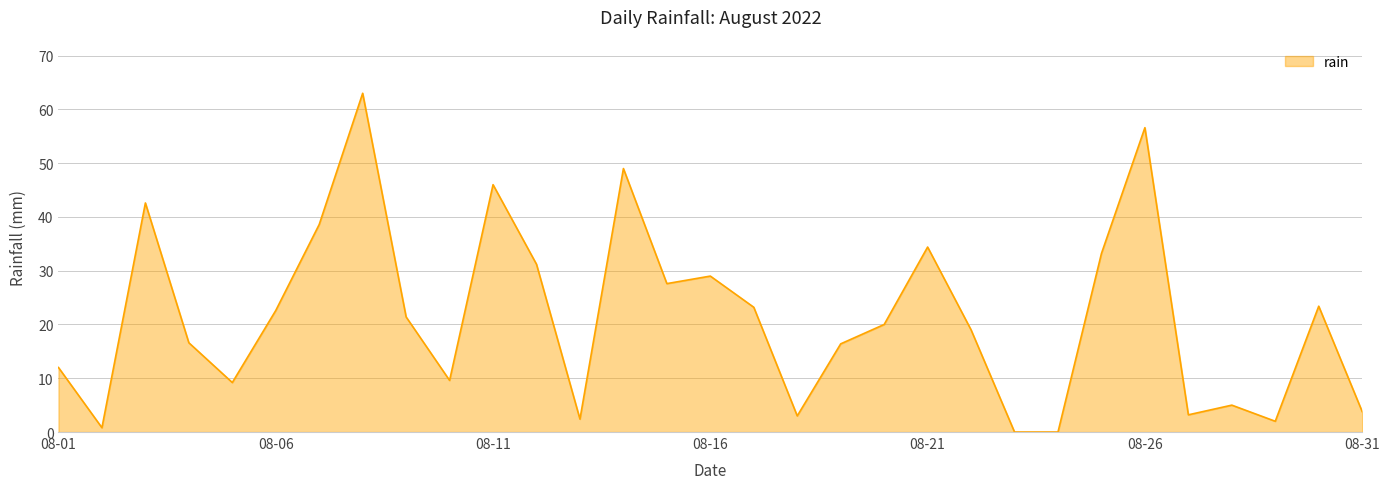

What is the difference between the maximum and minimum values?

63.0